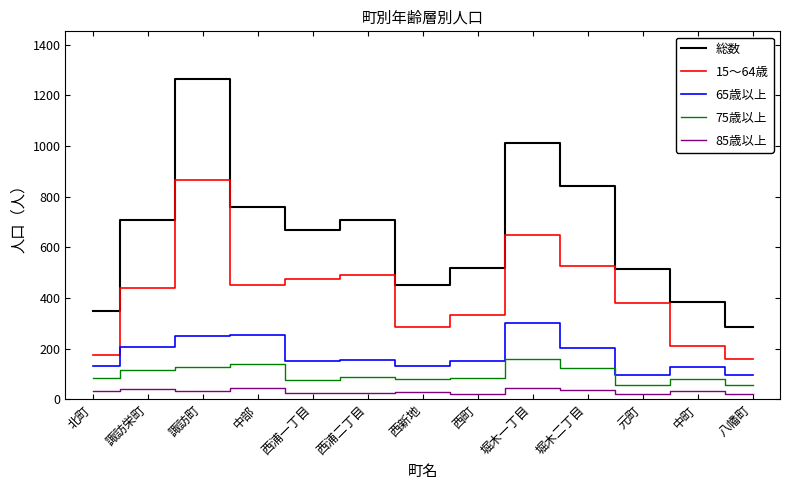

Is this an area chart (filled region under the line)?

No